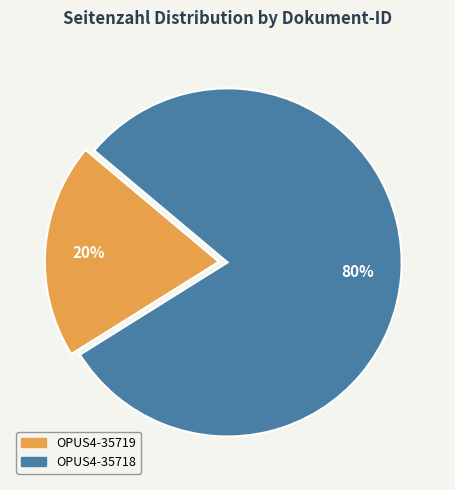

Does any single category account for the majority?

Yes